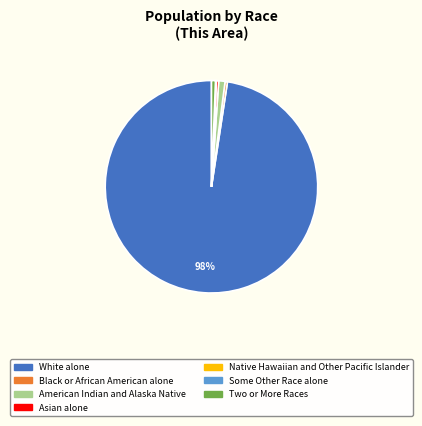

Approximately how many times larger is the value at American Indian and Alaska Native compared to Asian alone?

2.7